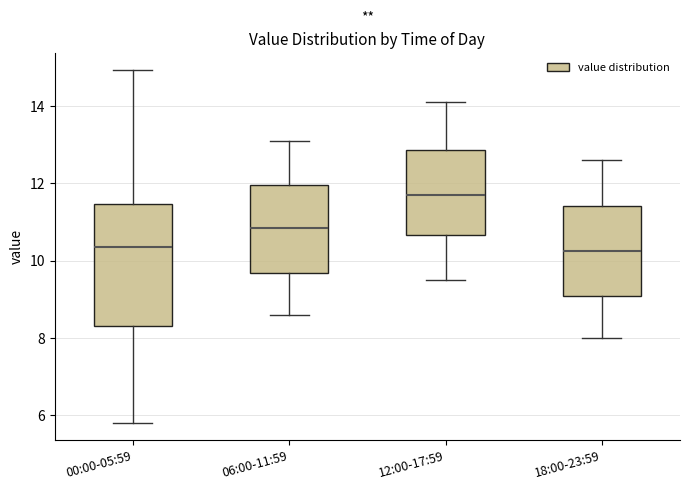

Where is the upper edge of the box for 12:00-17:59 on the y-axis? The values are not printed on the chart, so give them approximately, as read against the axis.

12.8